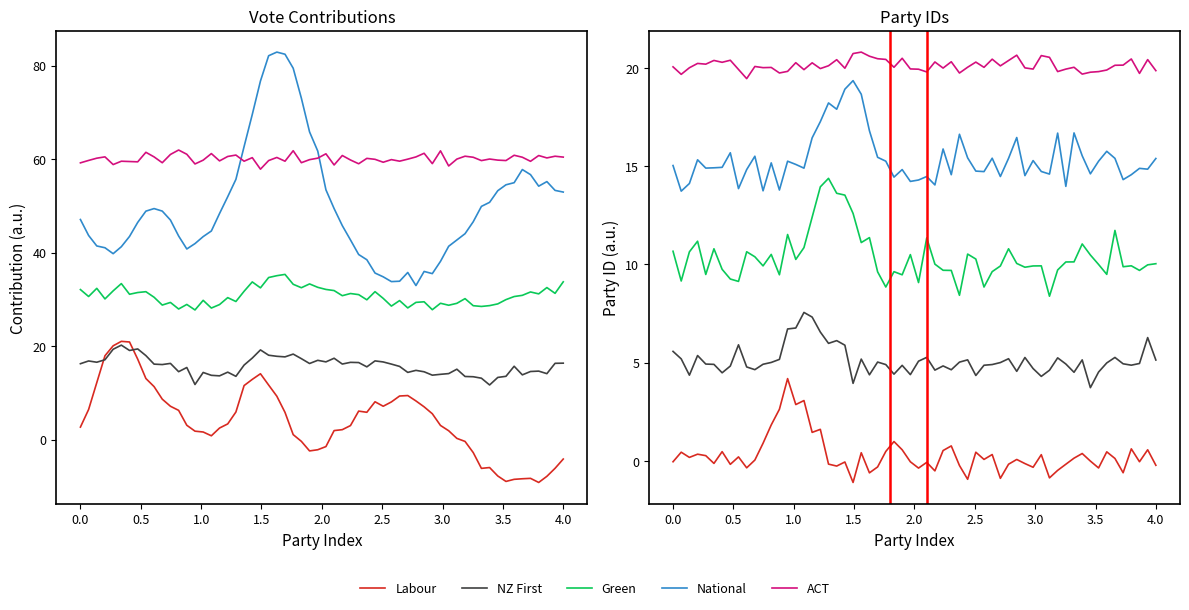

True or false: Green and ACT intersect in this chart.

False